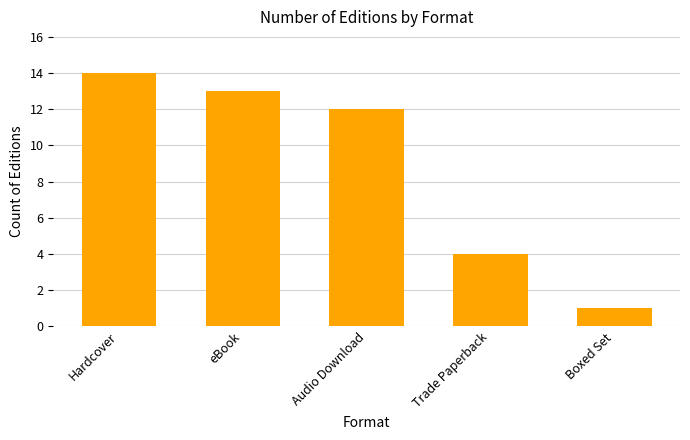

List the labels in order of value, largest first.

Hardcover, eBook, Audio Download, Trade Paperback, Boxed Set